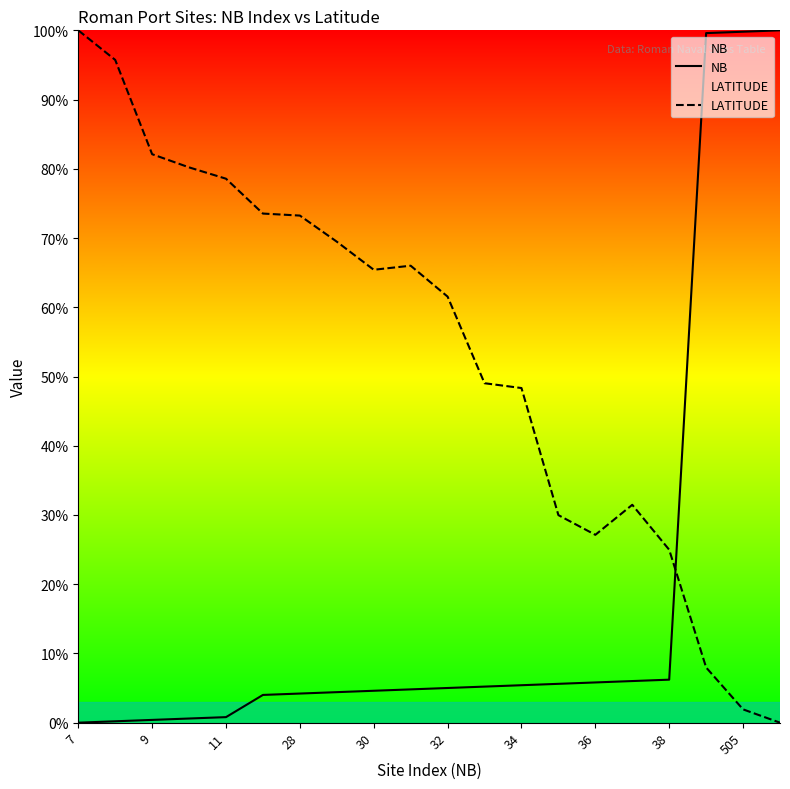

Between 38 and 505, which series saw the biggest shift?

NB